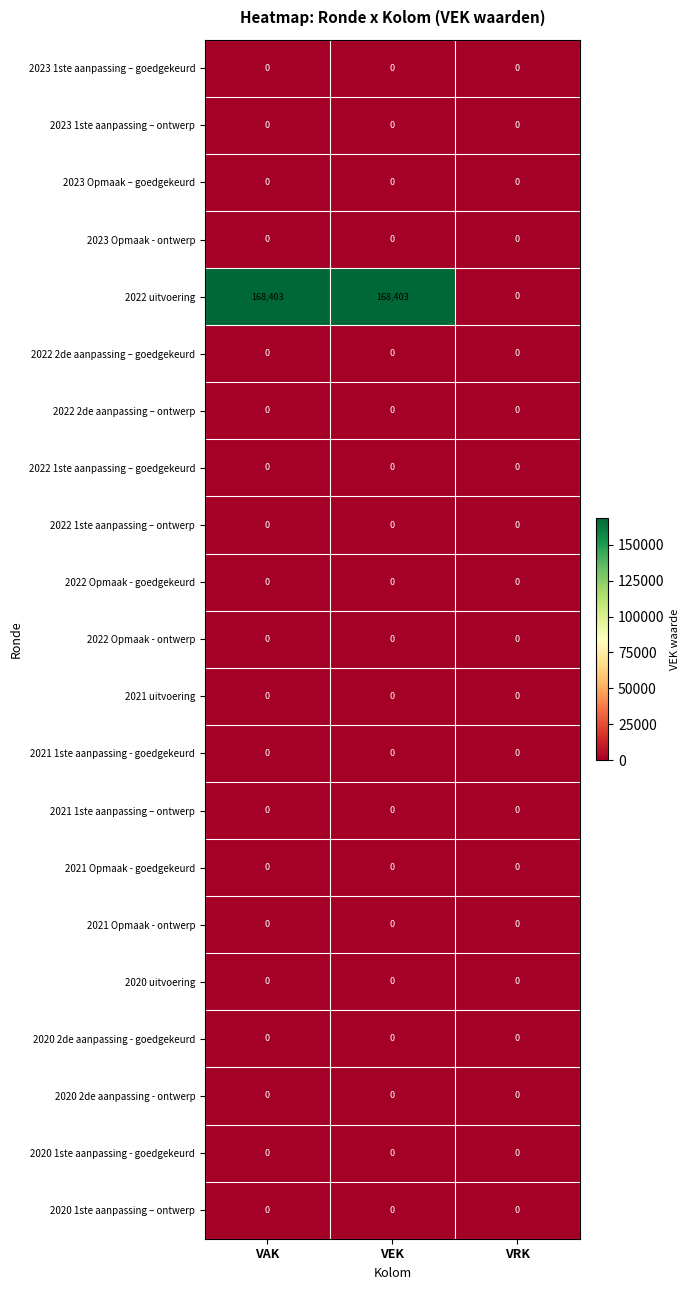

Which series has the largest range (max minus min)?

2022 uitvoering